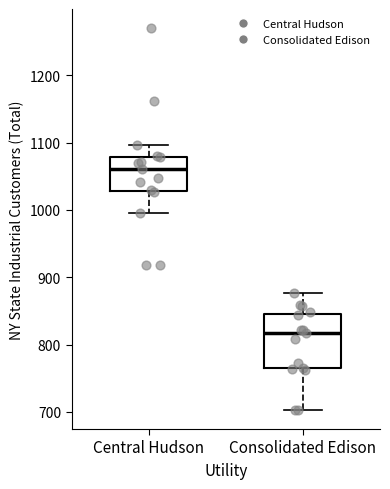

Which box is the tallest, from its lower edge to its upper edge?

Consolidated Edison